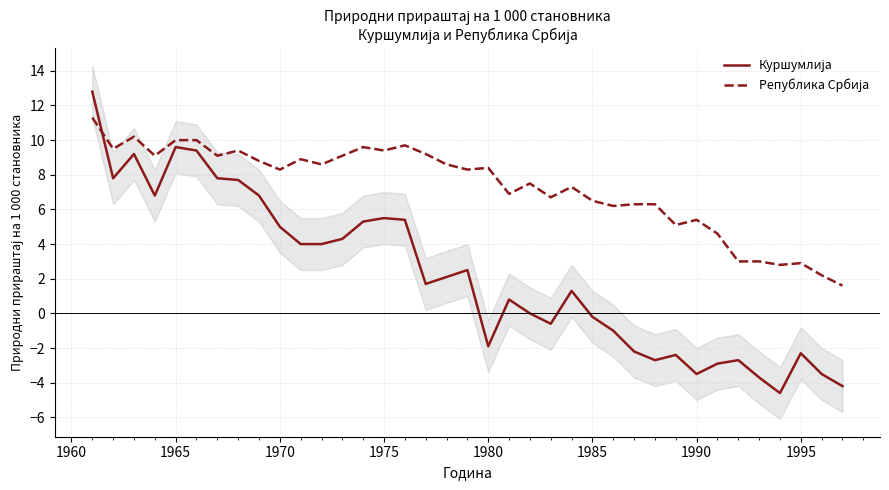

In Република Србија, how many points are higher than both neighbors (excluding endpoints)?

10